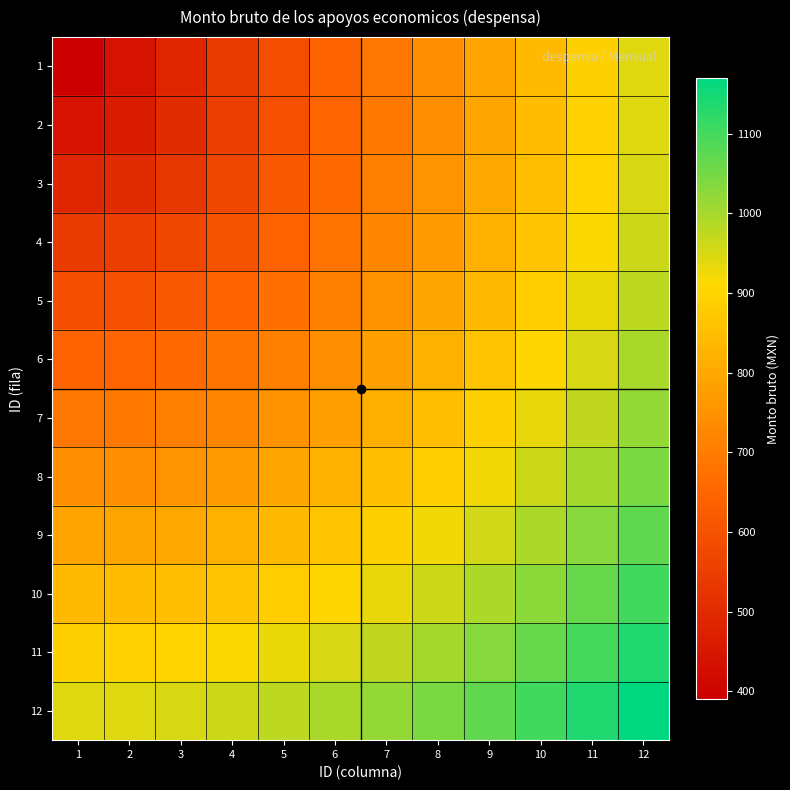

Reading right to left, what are all the values shown in this chart?

1: 12=941.5	11=891.4	10=841.3	9=791.1	8=741.0	7=690.8	6=640.7	5=590.6	4=540.4	3=490.3	2=440.1	1=390.0
2: 12=943.8	11=893.9	10=844.0	9=794.2	8=744.5	7=695.0	6=645.7	5=596.7	4=548.6	3=502.1	2=460.9	1=440.1
3: 12=950.6	11=901.3	10=852.3	9=803.5	8=755.0	7=707.1	6=660.0	5=614.2	4=570.8	3=531.8	2=502.1	1=490.3
4: 12=961.7	11=913.5	10=865.7	9=818.4	8=771.9	7=726.4	6=682.4	5=640.7	4=602.7	3=570.8	2=548.6	1=540.4
5: 12=976.9	11=930.0	10=883.8	9=838.5	8=794.2	7=751.6	6=711.1	5=673.6	4=640.7	3=614.2	2=596.7	1=590.6
6: 12=995.8	11=950.6	10=906.2	9=863.0	8=821.3	7=781.6	6=744.5	5=711.1	4=682.4	3=660.0	2=645.7	1=640.7
7: 12=1018.3	11=974.7	10=932.4	9=891.4	8=852.3	7=815.5	6=781.6	5=751.6	4=726.4	3=707.1	2=695.0	1=690.8
8: 12=1043.7	11=1002.0	10=961.7	9=923.0	8=886.4	7=852.3	6=821.3	5=794.2	4=771.9	3=755.0	2=744.5	1=741.0
9: 12=1072.0	11=1032.1	10=993.8	9=957.3	8=923.0	7=891.4	6=863.0	5=838.5	4=818.4	3=803.5	2=794.2	1=791.1
10: 12=1102.6	11=1064.6	10=1028.2	9=993.8	8=961.7	7=932.4	6=906.2	5=883.8	4=865.7	3=852.3	2=844.0	1=841.3
11: 12=1135.4	11=1099.1	10=1064.6	9=1032.1	8=1002.0	7=974.7	6=950.6	5=930.0	4=913.5	3=901.3	2=893.9	1=891.4
12: 12=1170.0	11=1135.4	10=1102.6	9=1072.0	8=1043.7	7=1018.3	6=995.8	5=976.9	4=961.7	3=950.6	2=943.8	1=941.5